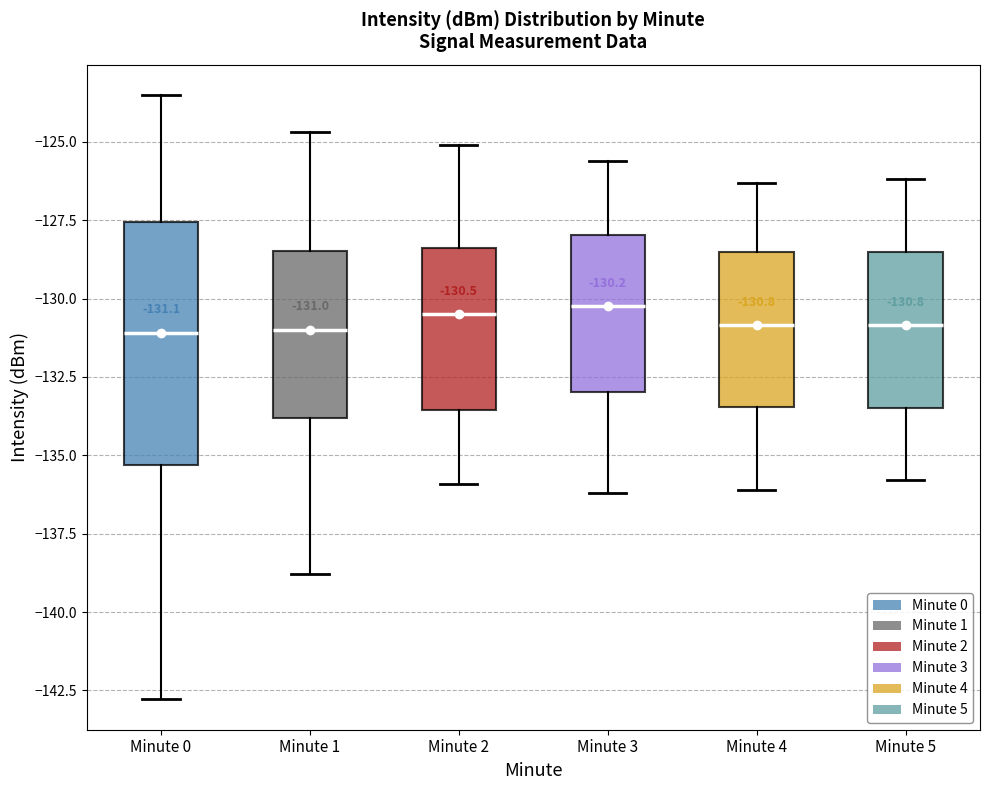

Which box is the tallest, from its lower edge to its upper edge?

Minute 0